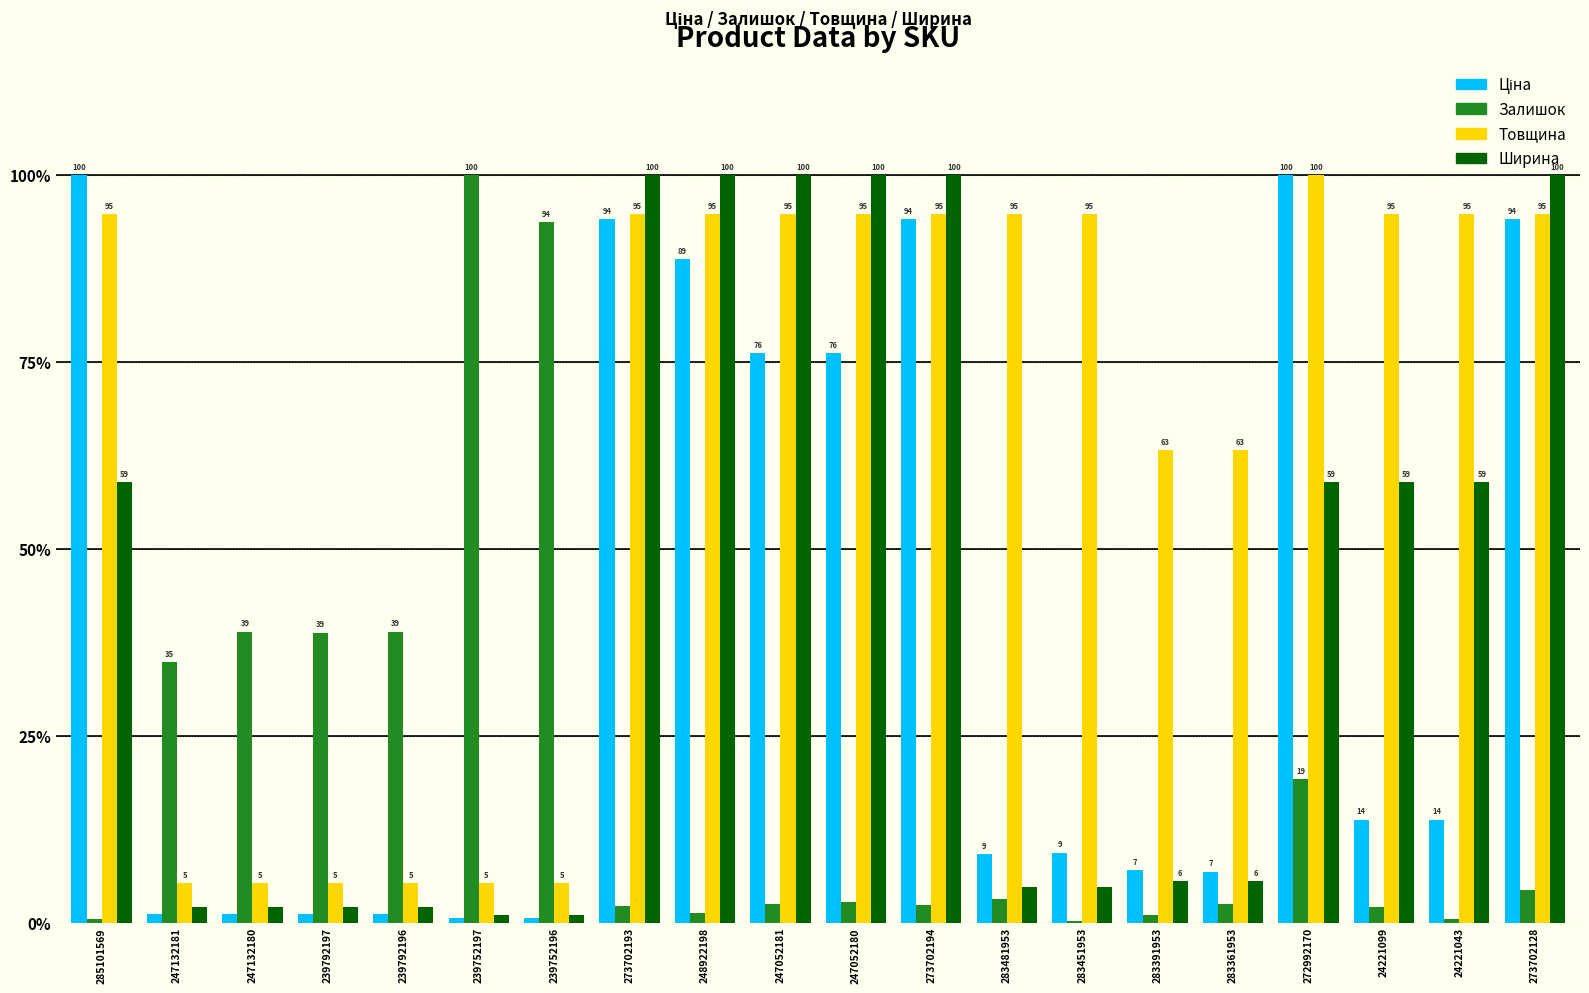

How many groups of bars are there?

20